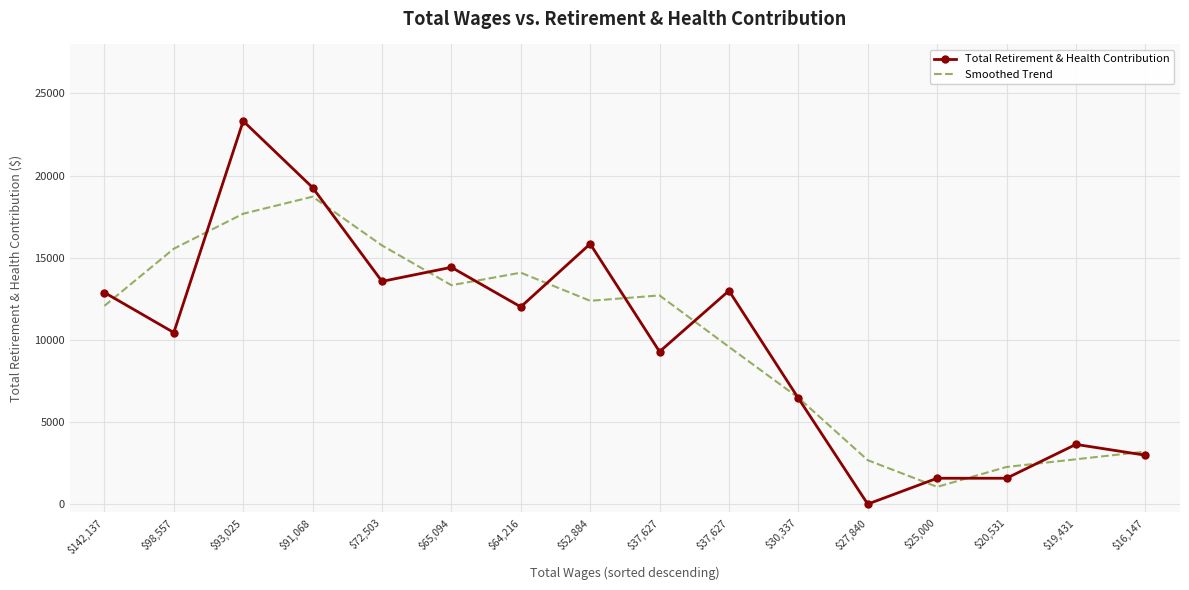

Reading right to left, transcribe all the data shown in this chart.

Total Retirement & Health Contribution: 2977	3634	1573	1573	0	6446	12990	9280	15843	12008	14417	13558	19273	23322	10443	12882
Smoothed Trend: 3196	2728	2260	1048	2673	6478	9572	12704	12377	14089	13327	15749	18717	17679	15549	12069